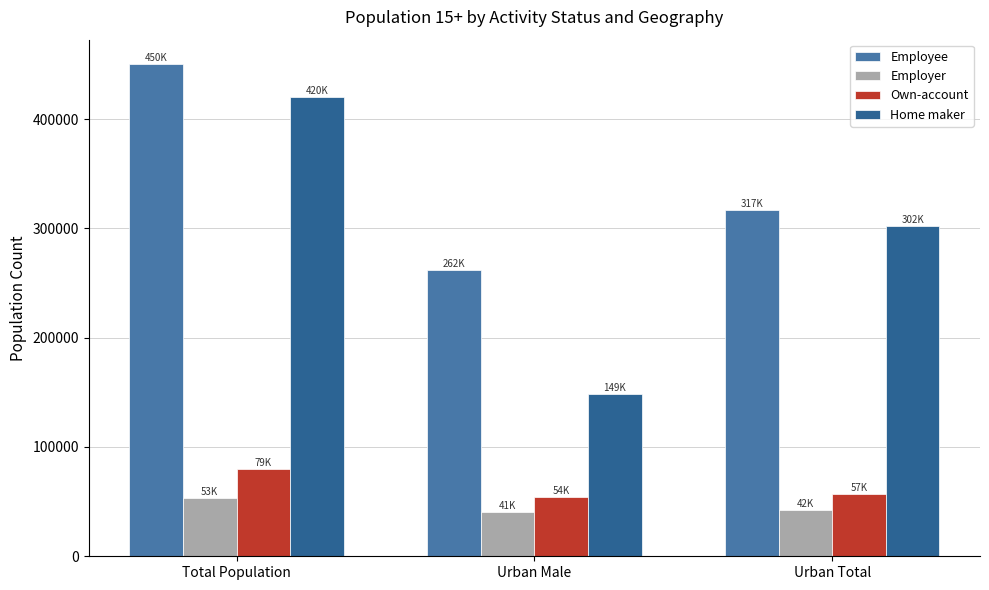

What is the label of the 2nd bar from the left?

Urban Male